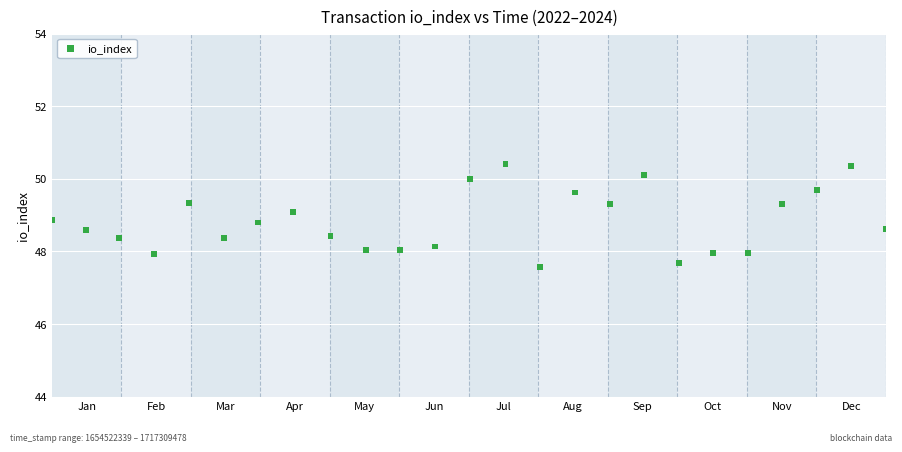

What is the range of X values (max minus min)?

30.0